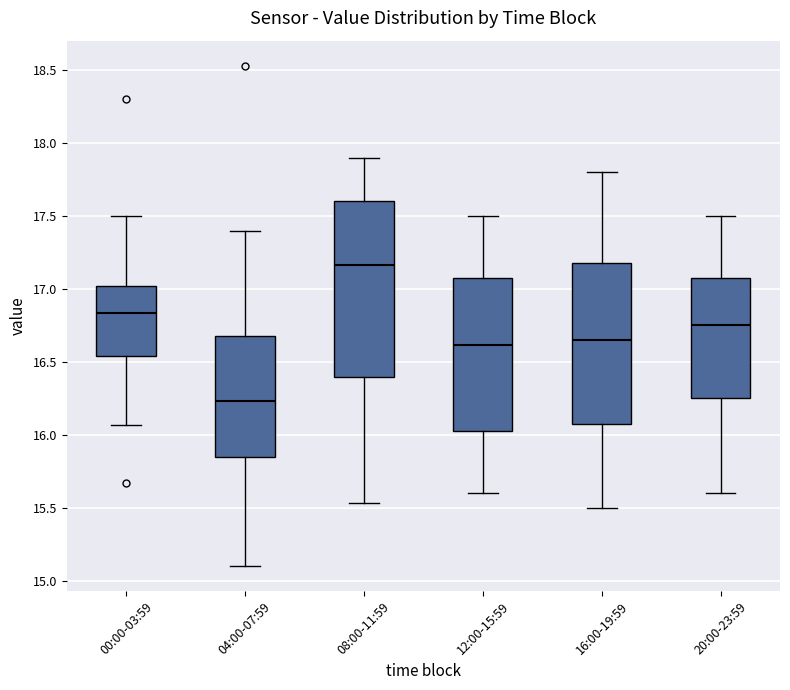

Reading left to right, read every box against the y-axis: the position of its median line, the range the box covers, and the ends of its whiskers. The values are not printed on the chart, so give them approximately, as read against the axis.

00:00-03:59: median 16.85, box 16.55 to 17.00, whiskers 16.05 to 17.50
04:00-07:59: median 16.25, box 15.85 to 16.70, whiskers 15.10 to 17.40
08:00-11:59: median 17.15, box 16.40 to 17.60, whiskers 15.55 to 17.90
12:00-15:59: median 16.60, box 16.05 to 17.10, whiskers 15.60 to 17.50
16:00-19:59: median 16.65, box 16.10 to 17.20, whiskers 15.50 to 17.80
20:00-23:59: median 16.75, box 16.25 to 17.10, whiskers 15.60 to 17.50